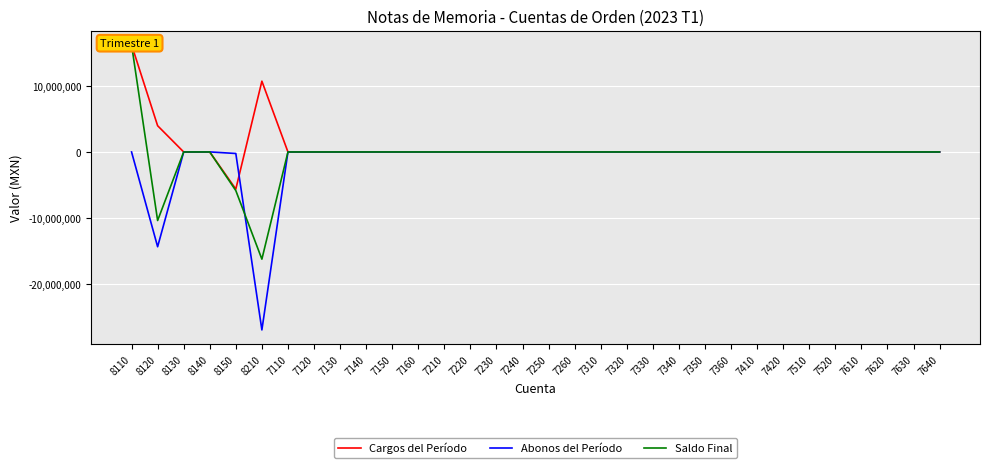

Is it true that Saldo Final equals 0.0 at 7410?

True